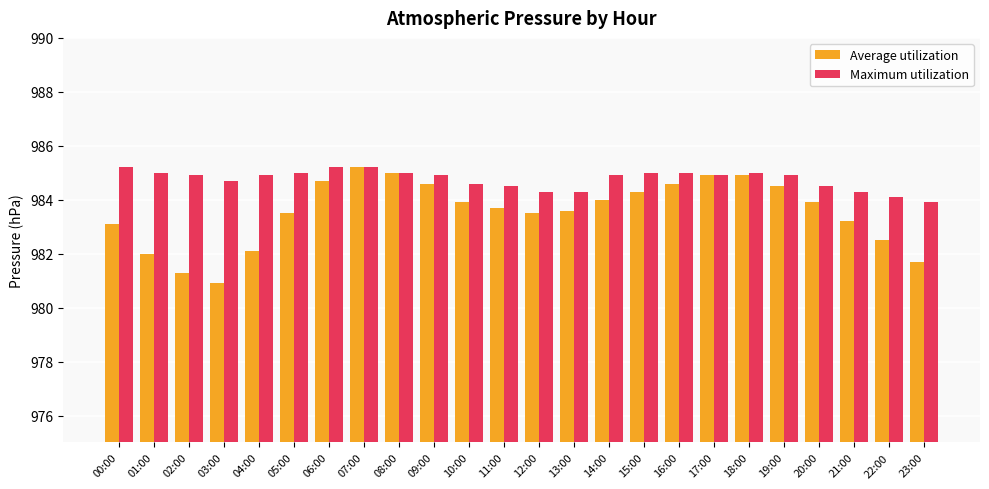

True or false: Maximum utilization has a value of 984.6 at 10:00.

True